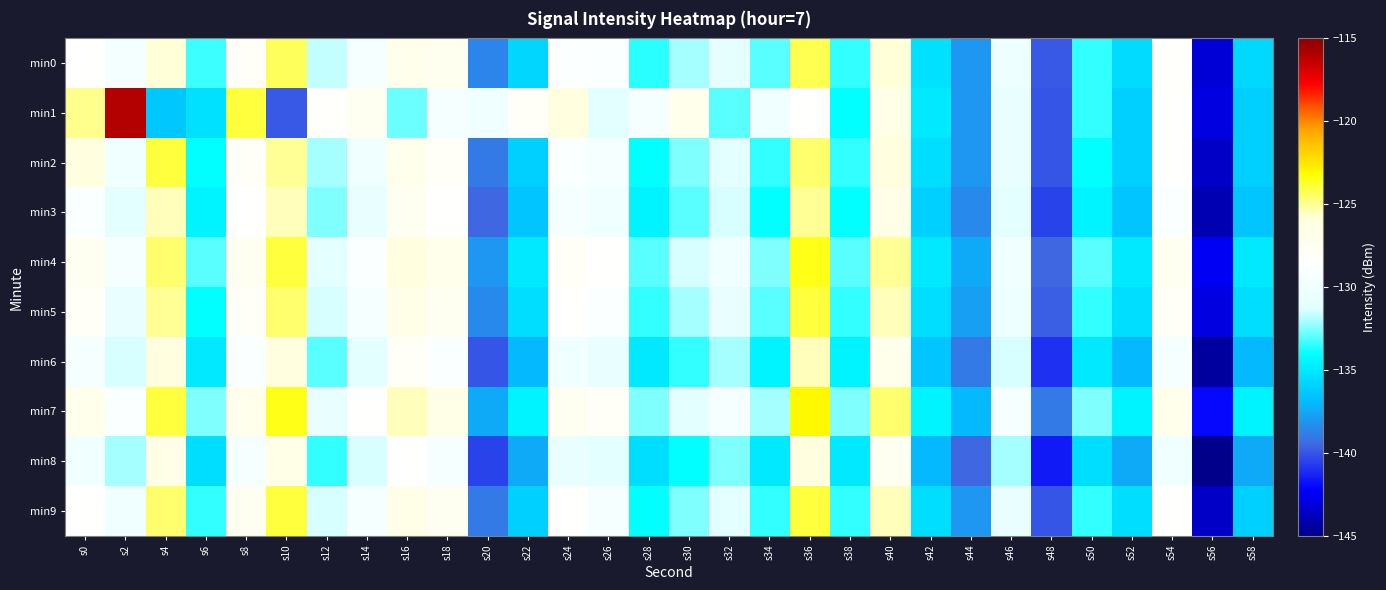

Which has a higher value, s6 or s30?

s30